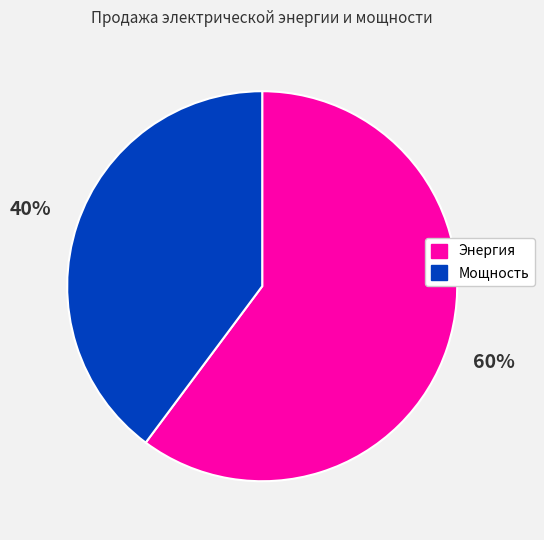

Count the number of slices in the pie.

2